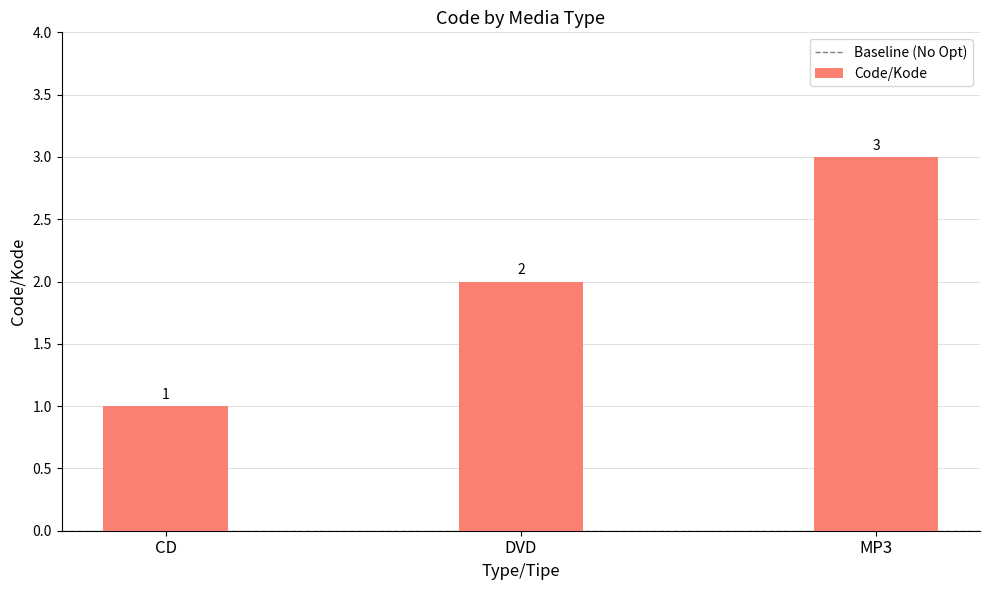

Is it true that the value at DVD is 0?

False